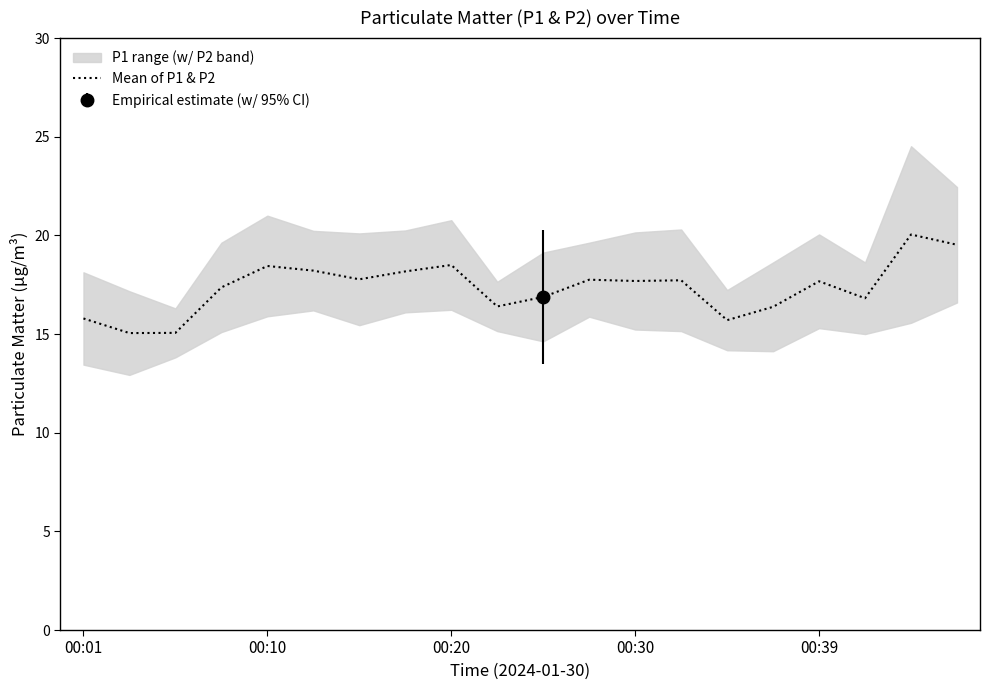

The value of Mean of P1 & P2 at 00:39 is 17.7. True or false?

True